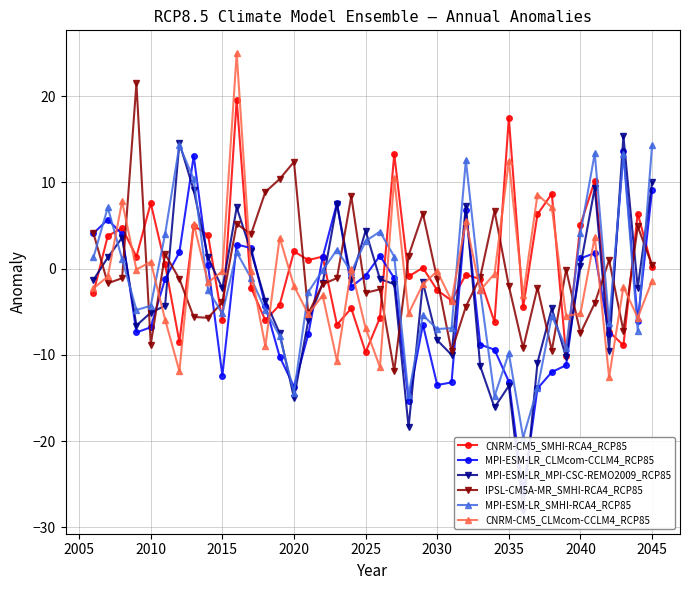

Does the chart have visible grid lines?

Yes